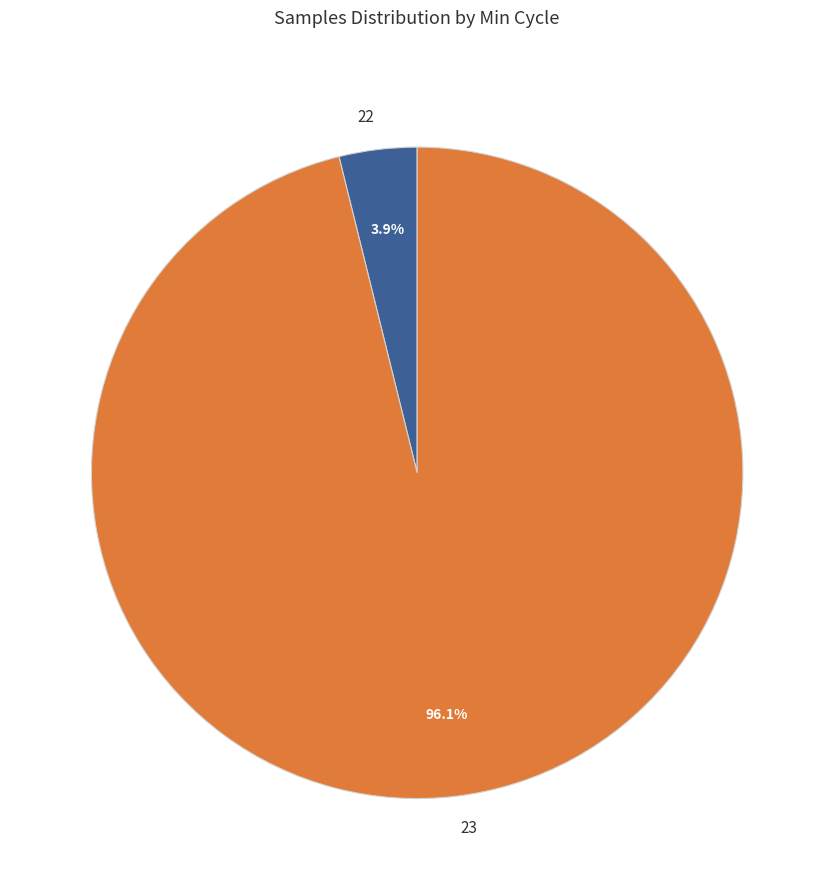

Between 22 and 23, which is larger?

23